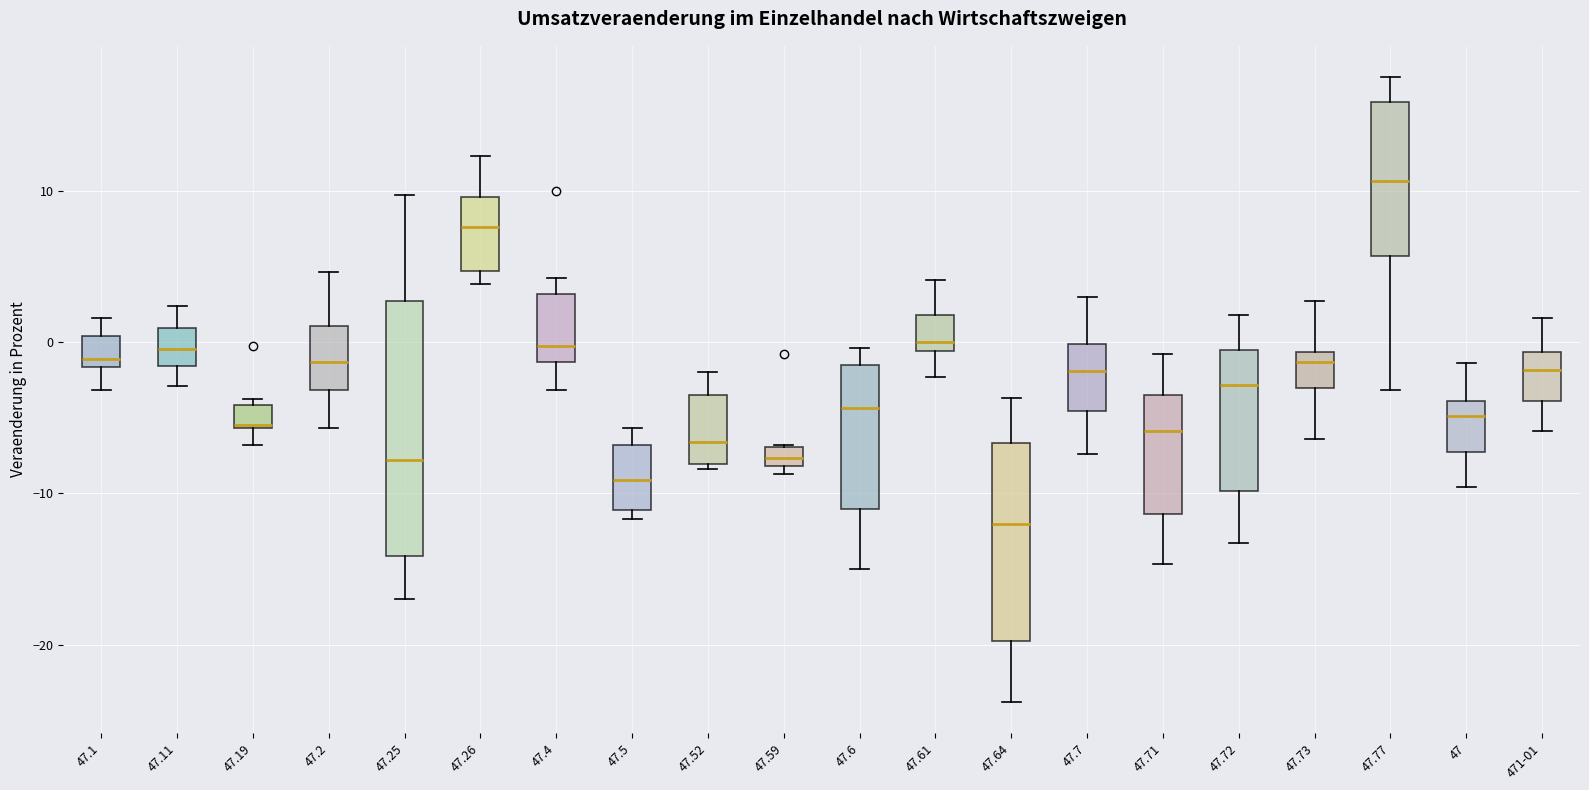

Where does the lower whisker of the box for 47.6 end on the y-axis? The values are not printed on the chart, so give them approximately, as read against the axis.

-15